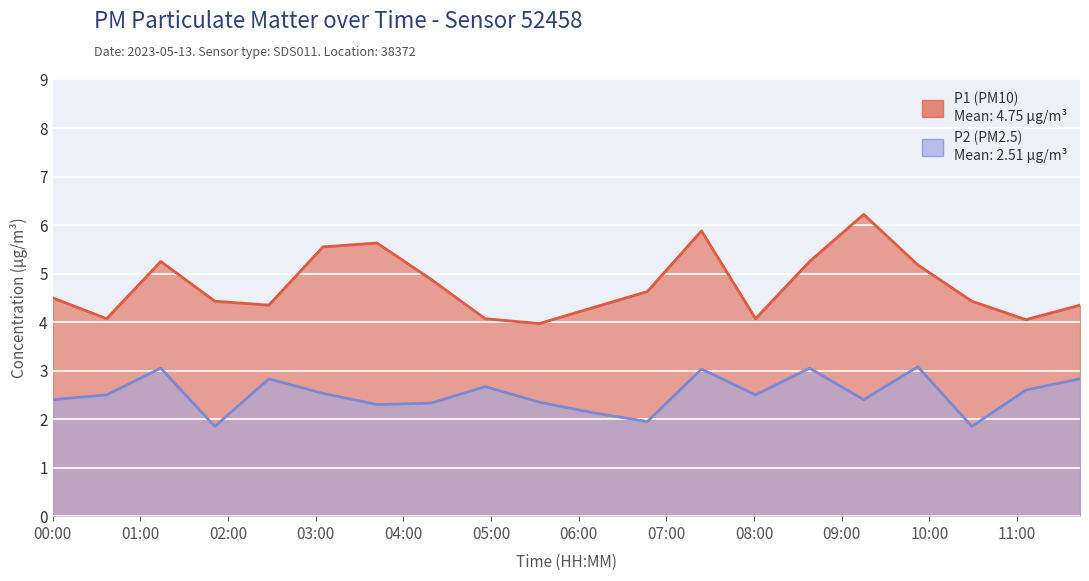

Rank the series by their maximum value, from lowest to highest.

P2, P1